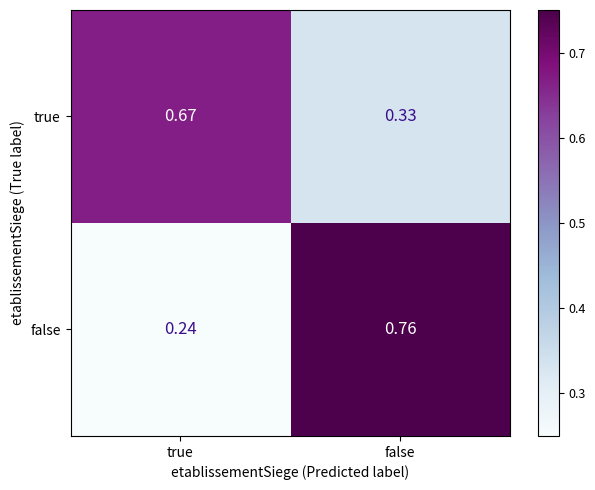

Rank the series by their maximum value, from lowest to highest.

true, false